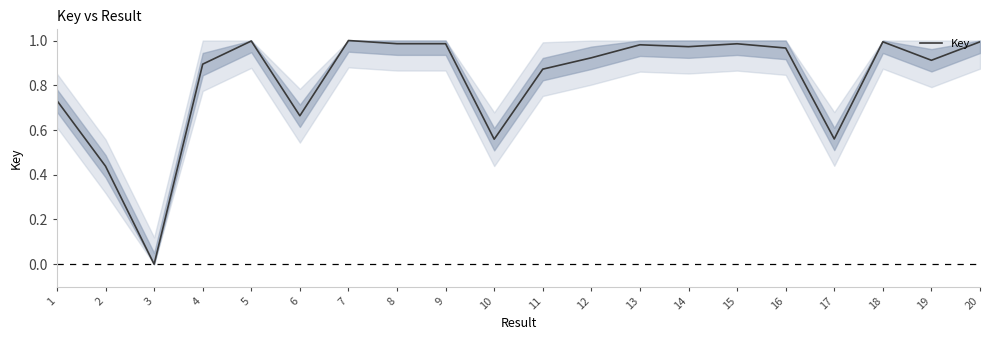

True or false: the data shows 1.0 at 5.

True